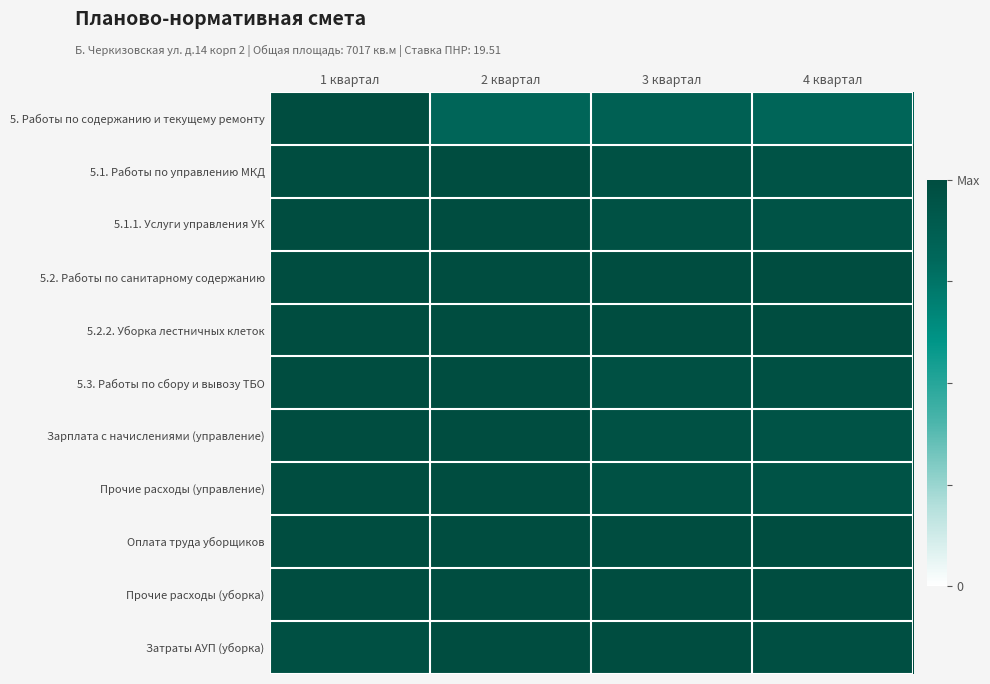

Rank the series at 1 квартал from lowest to highest value.

Затраты АУП (уборка), 5.2. Работы по санитарному содержанию, 5.2.2. Уборка лестничных клеток, 5. Работы по содержанию и текущему ремонту, 5.1. Работы по управлению МКД, 5.1.1. Услуги управления УК, 5.3. Работы по сбору и вывозу ТБО, Зарплата с начислениями (управление), Прочие расходы (управление), Оплата труда уборщиков, Прочие расходы (уборка)